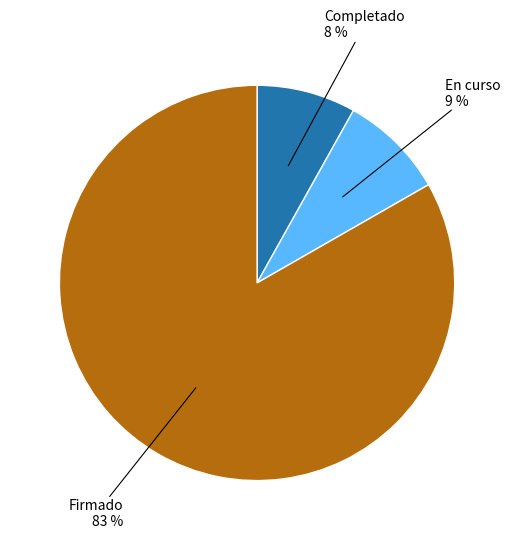

Is it true that En curso is 1% of the pie?

False